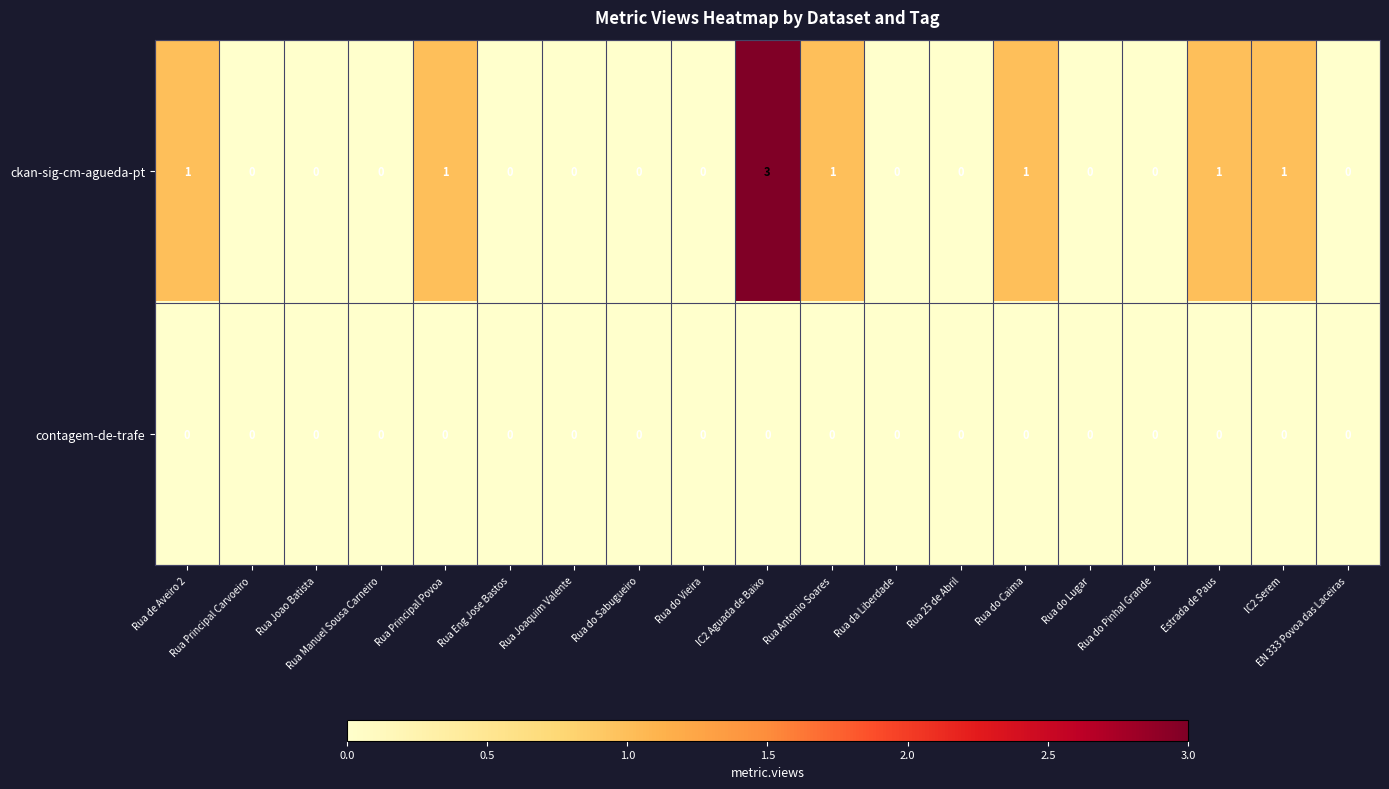

How many values in ckan-sig-cm-agueda-pt are above zero?

7